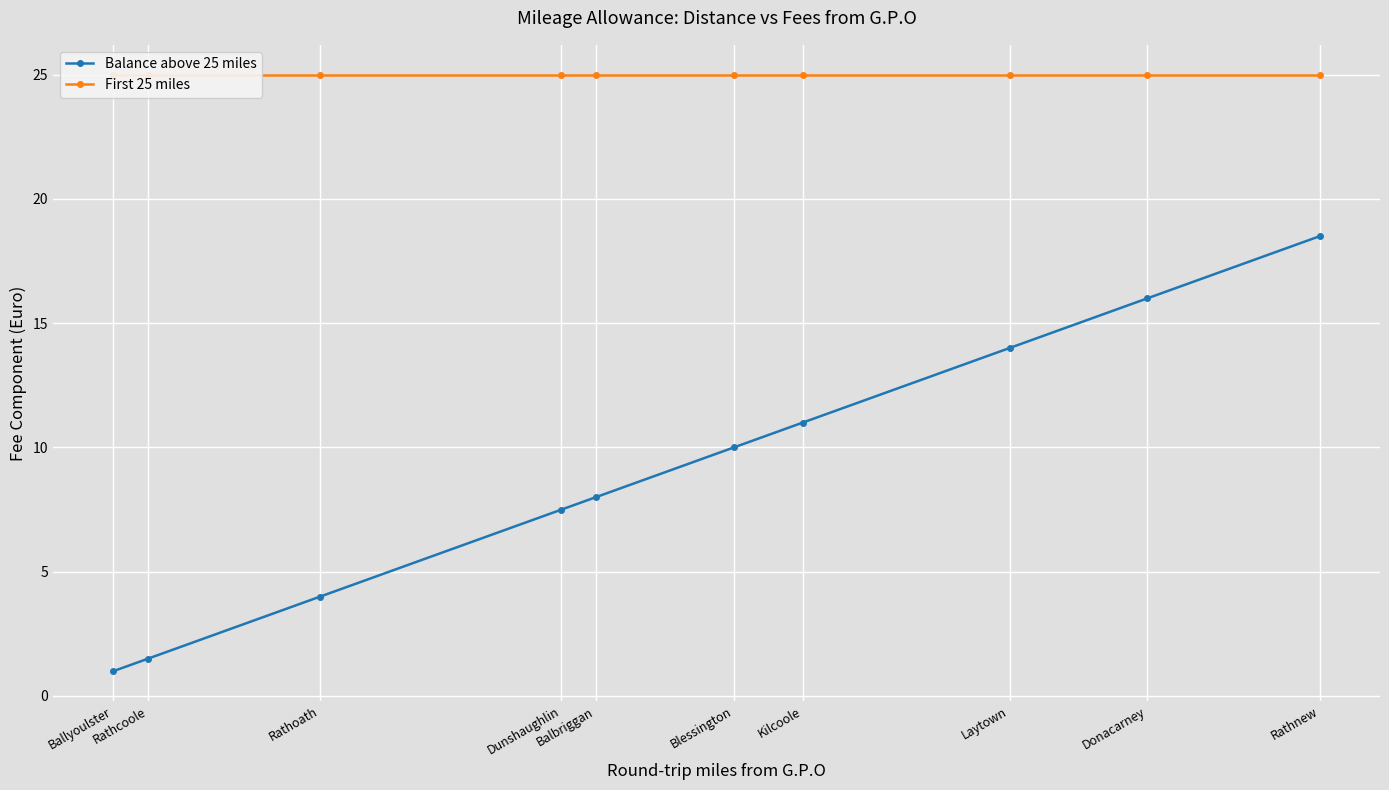

Reading left to right, transcribe all the data shown in this chart.

Balance above 25 miles: Ballyoulster=1.0	Rathcoole=1.5	Rathoath=4.0	Dunshaughlin=7.5	Balbriggan=8.0	Blessington=10.0	Kilcoole=11.0	Laytown=14.0	Donacarney=16.0	Rathnew=18.5
First 25 miles: Ballyoulster=25.0	Rathcoole=25.0	Rathoath=25.0	Dunshaughlin=25.0	Balbriggan=25.0	Blessington=25.0	Kilcoole=25.0	Laytown=25.0	Donacarney=25.0	Rathnew=25.0